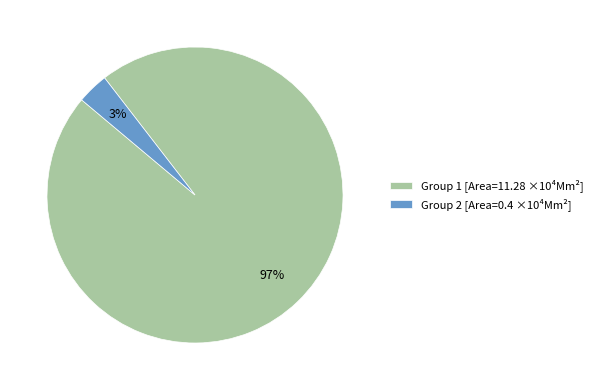

The Group 1 [Area=11.28 ×10⁴Mm²] slice represents 97% of the pie. True or false?

True